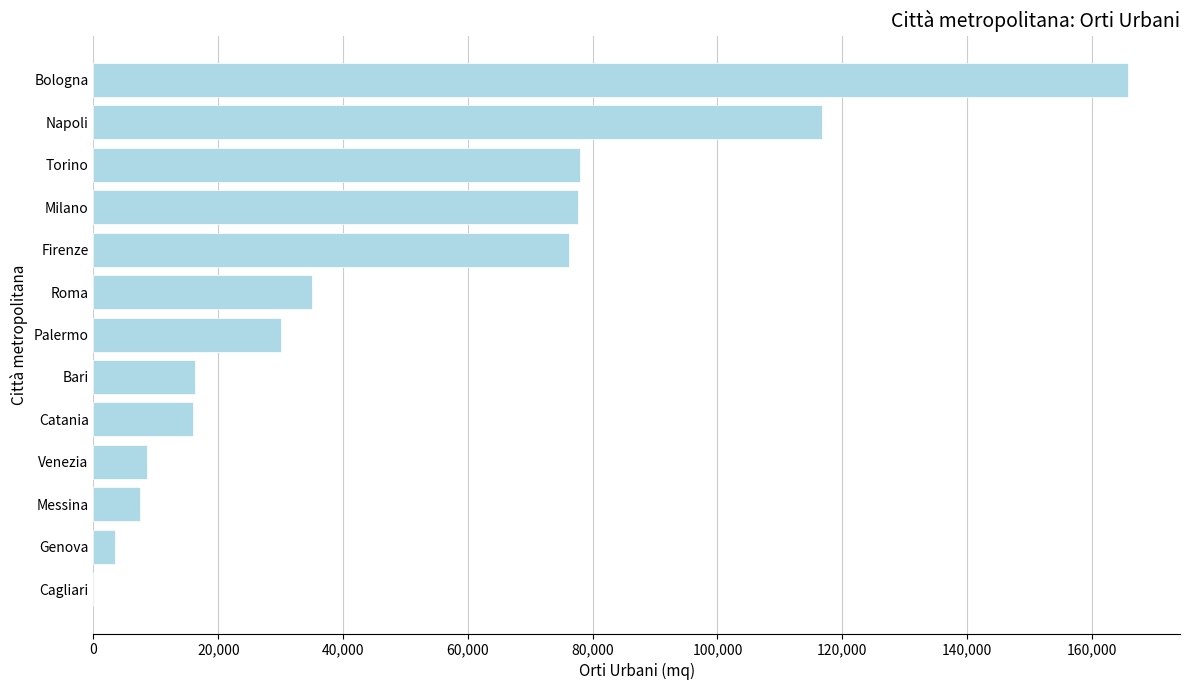

Which has a higher value, Firenze or Venezia?

Firenze